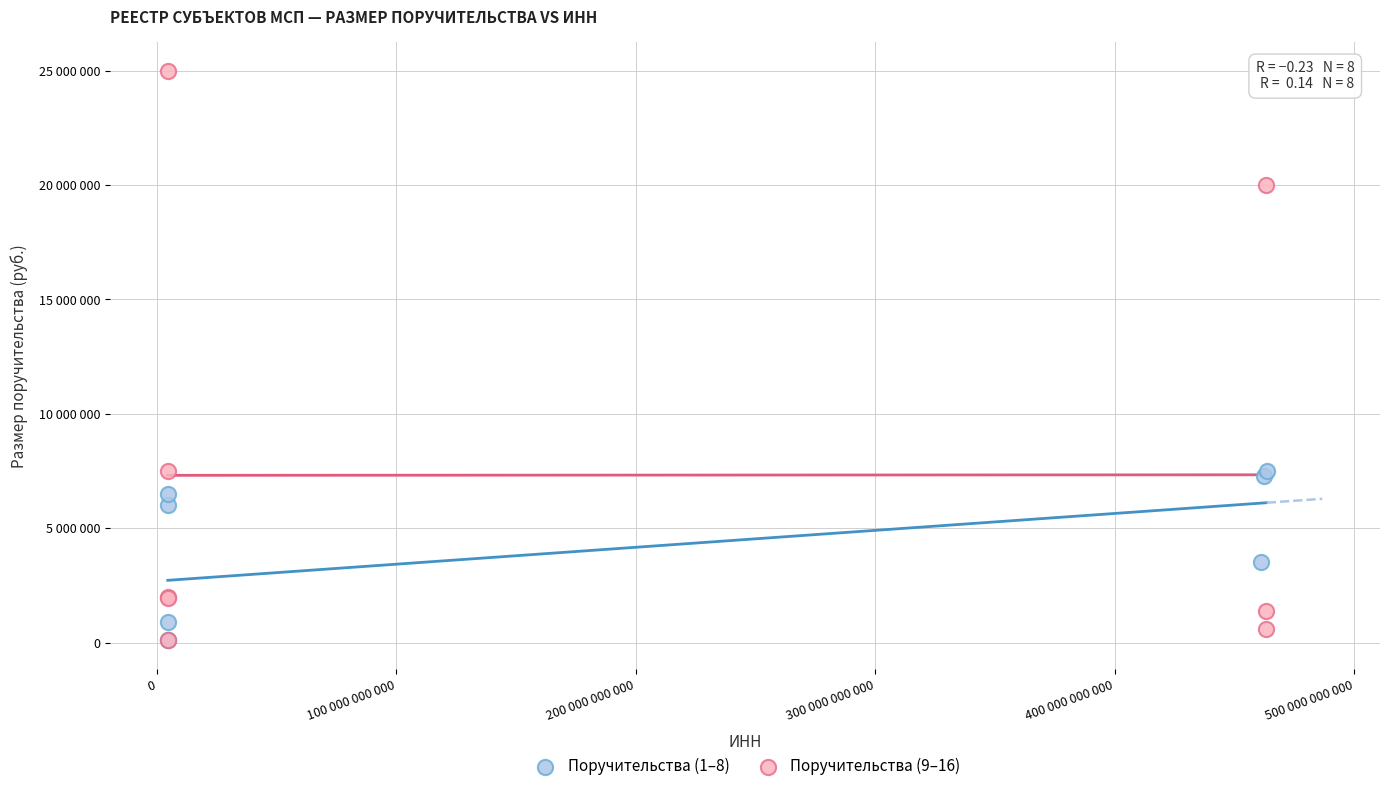

Which series reaches the maximum Y coordinate?

Поручительства (9–16)